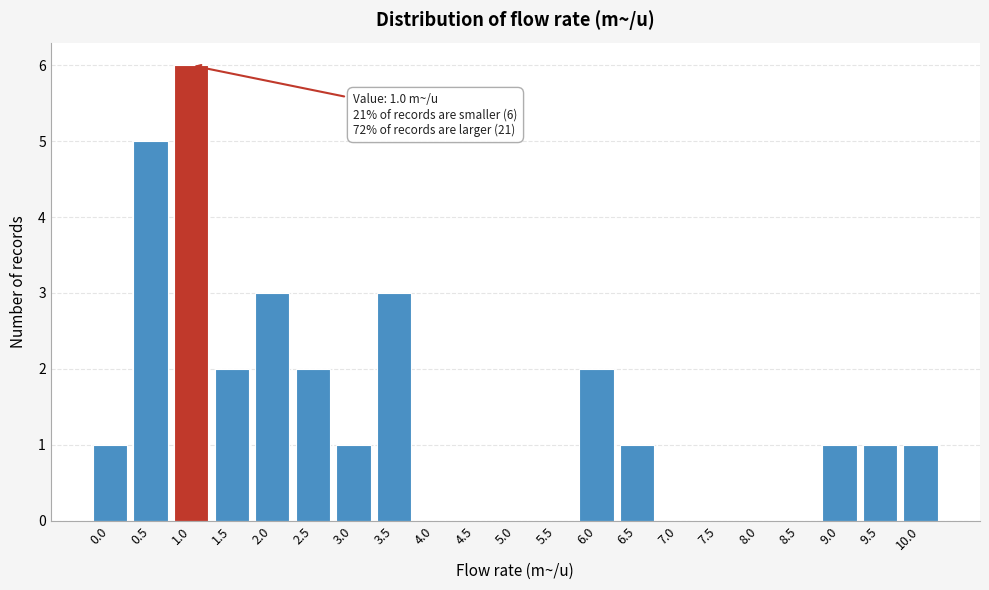

Reading right to left, list all the values displayed in this chart.

10.0=1	9.5=1	9.0=1	8.5=0	8.0=0	7.5=0	7.0=0	6.5=1	6.0=2	5.5=0	5.0=0	4.5=0	4.0=0	3.5=3	3.0=1	2.5=2	2.0=3	1.5=2	1.0=6	0.5=5	0.0=1